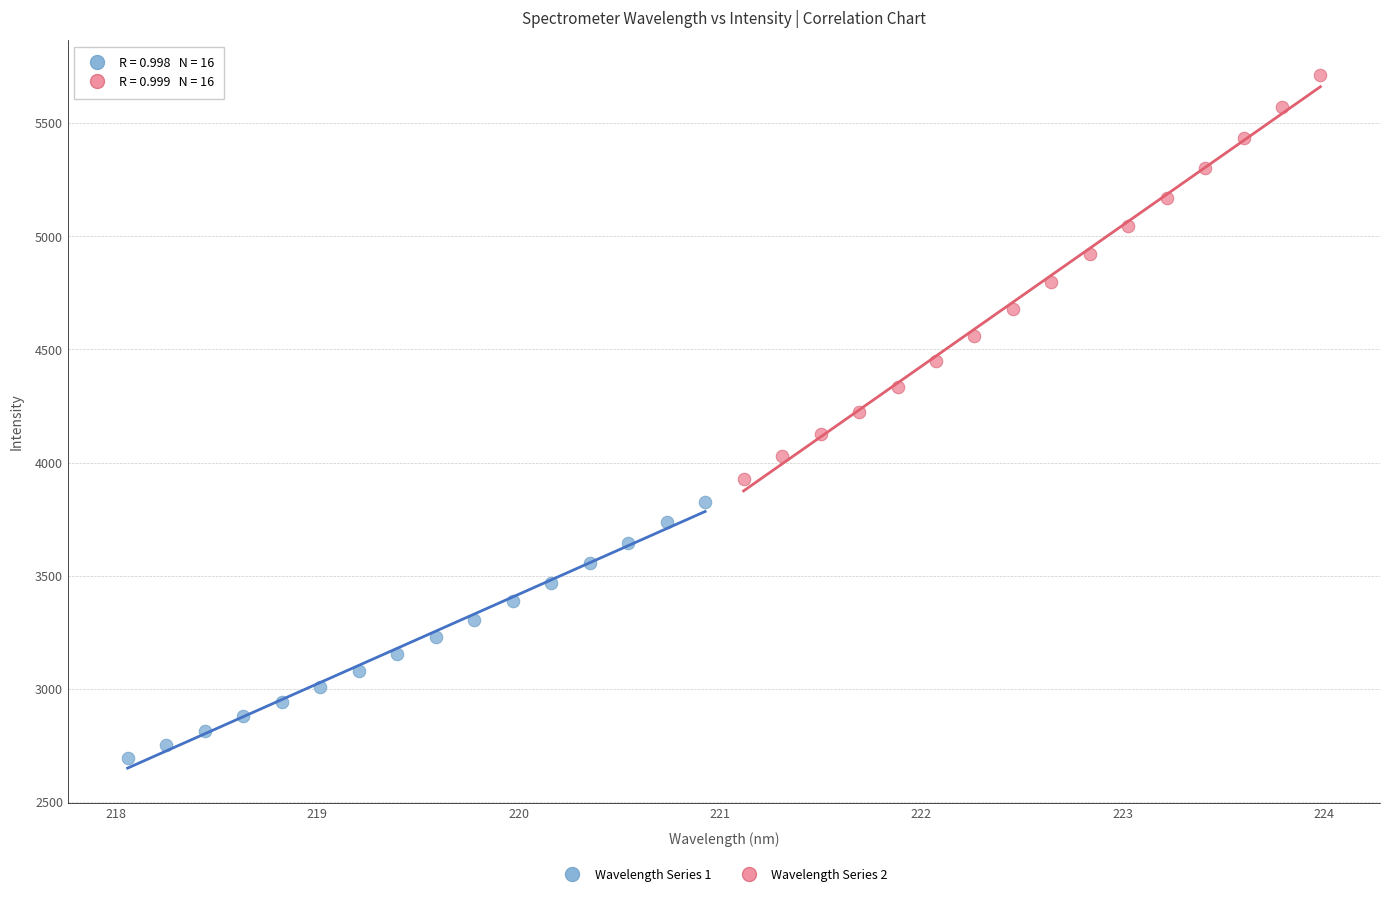

Which series has the largest Y range (max minus min)?

Wavelength Series 2